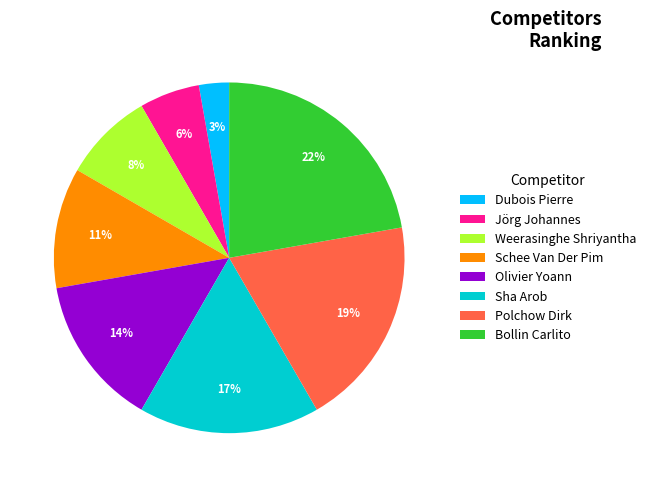

To the nearest percent, what is the average slice percentage?

12%